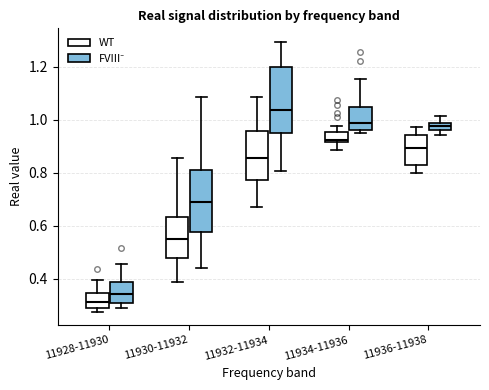

Which box's median line is the highest?

11932-11934 (FVIII⁻)